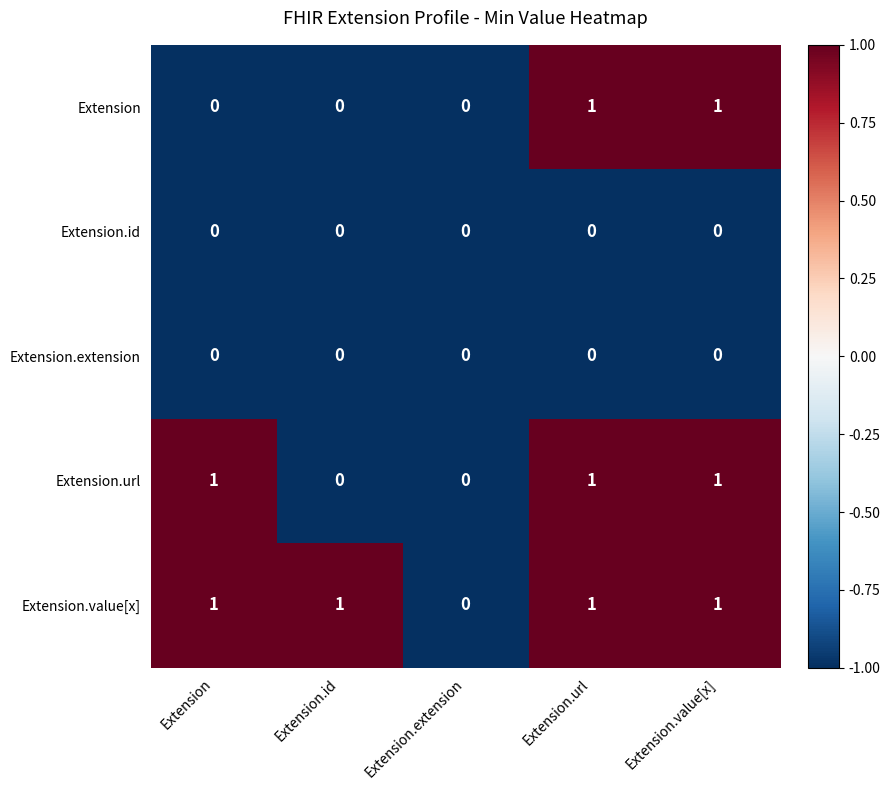

How many distinct data groups are displayed?

5